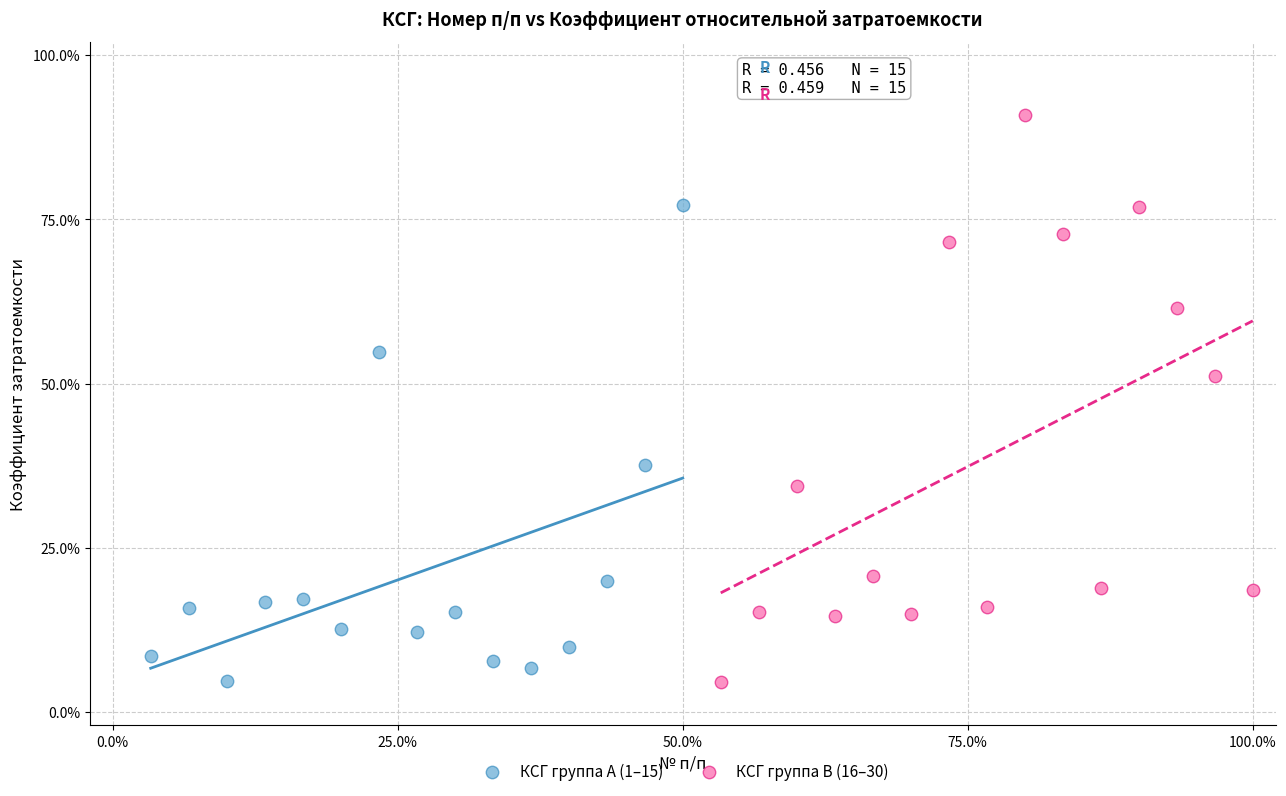

Which series contains the highest Y value?

КСГ группа B (16–30)